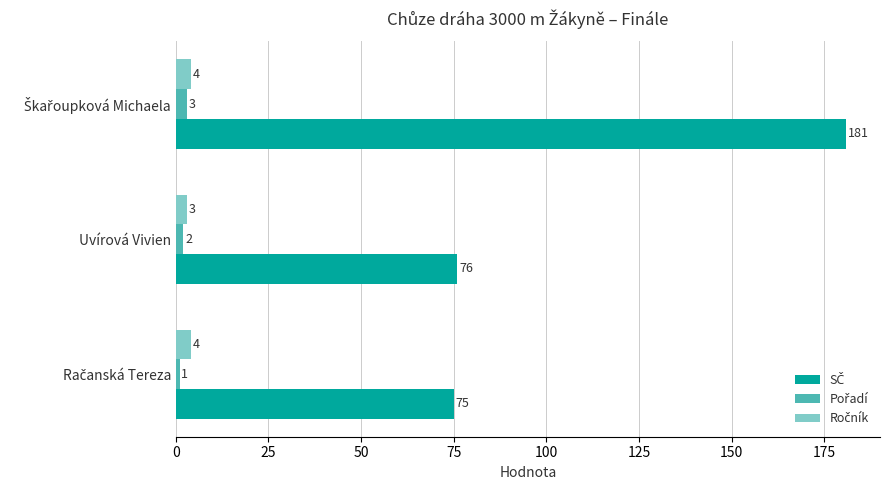

What is the maximum value shown in the chart?

181